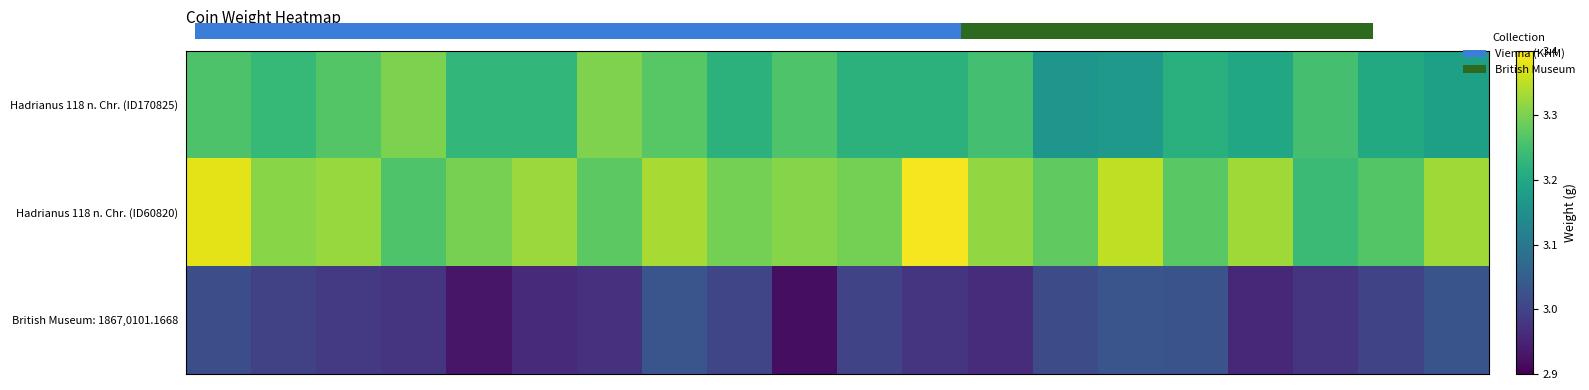

What is the difference between the maximum and second lowest values in the British Museum: 1867,0101.1668 series?

0.1